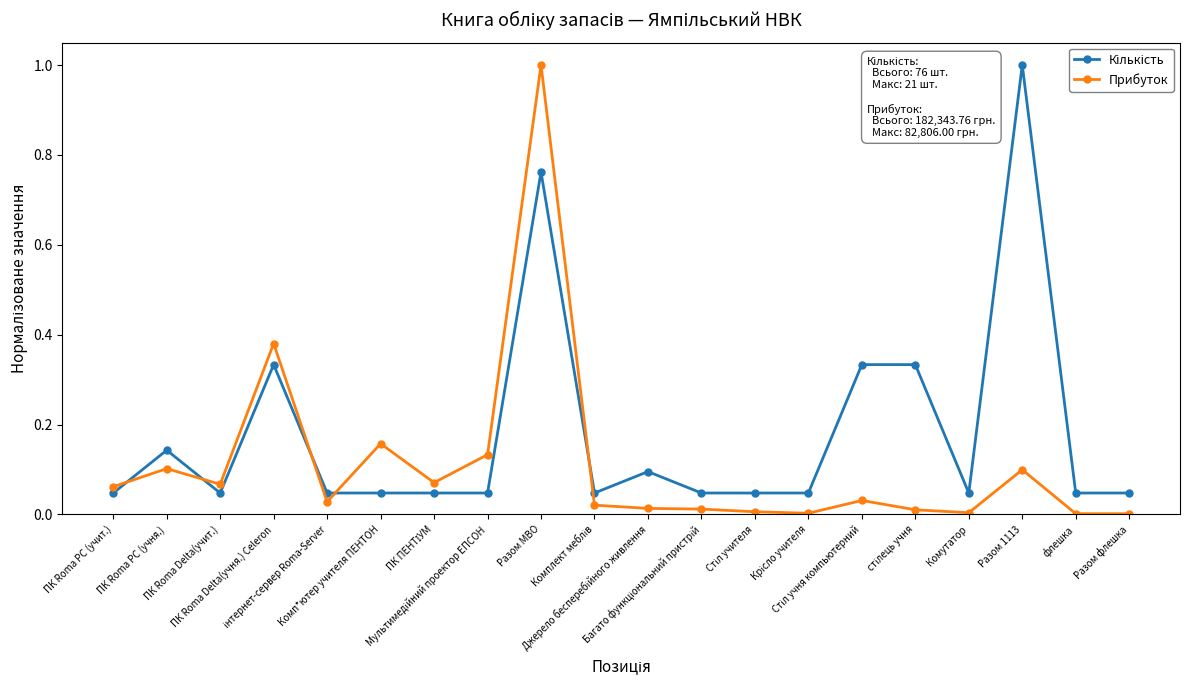

Which series has the widest spread of values?

Прибуток